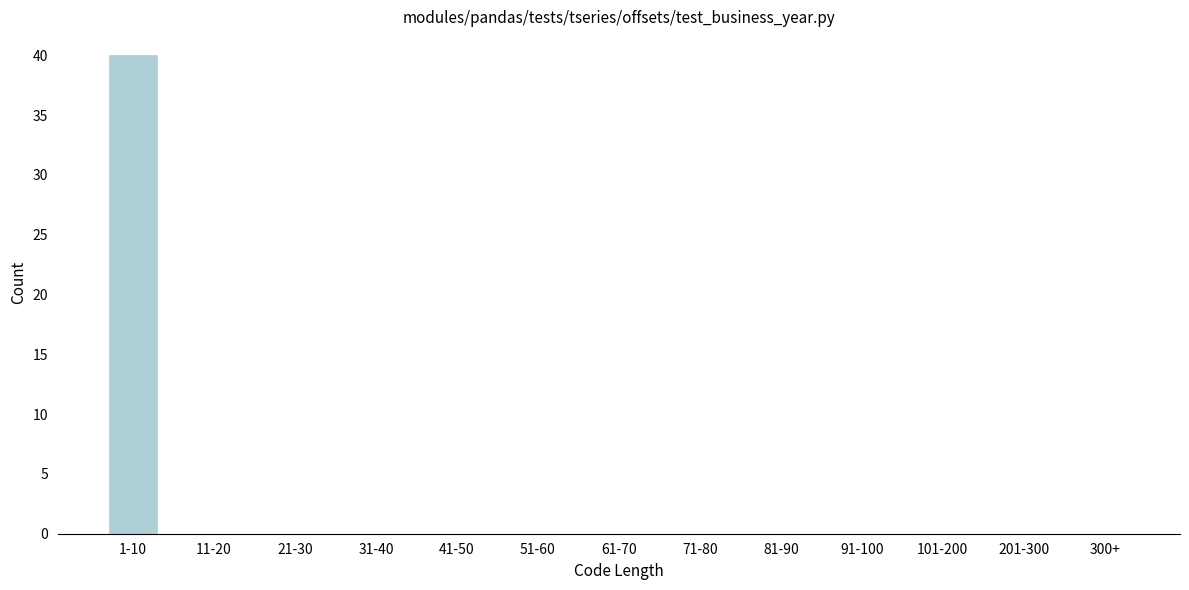

Reading left to right, list all the values displayed in this chart.

1-10=40	11-20=0	21-30=0	31-40=0	41-50=0	51-60=0	61-70=0	71-80=0	81-90=0	91-100=0	101-200=0	201-300=0	300+=0